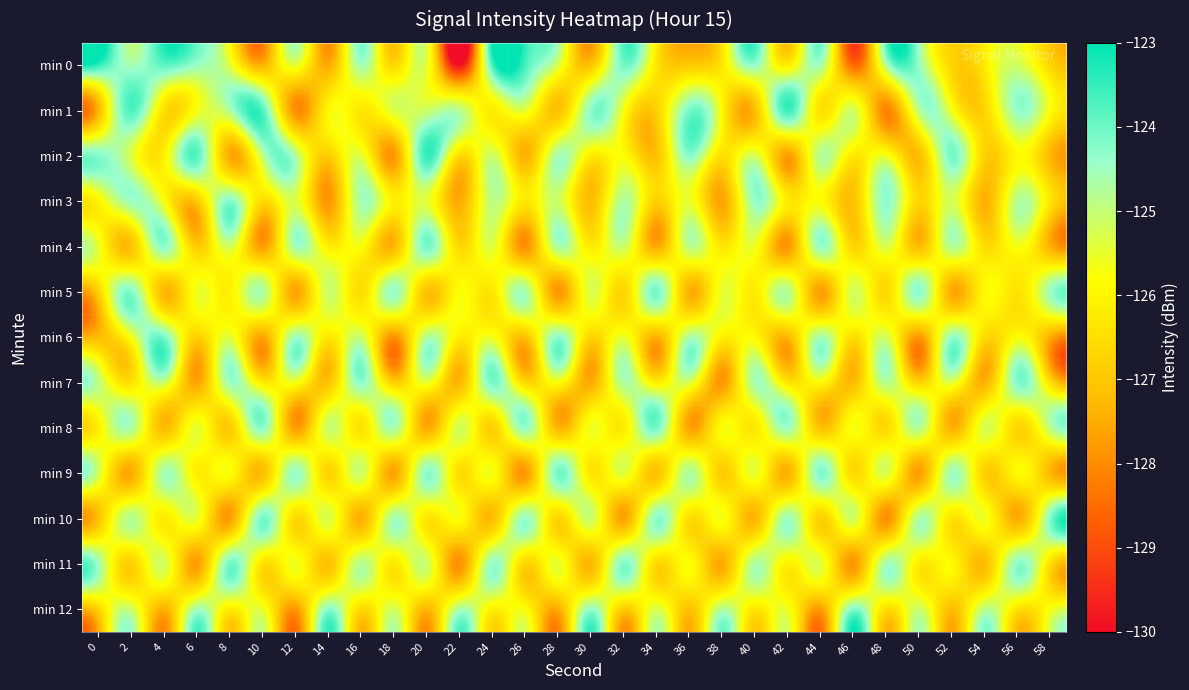

Reading left to right, extract all data points from this chart.

min 0: 0=-123.5	2=-124.6	4=-123.9	6=-124.5	8=-125.3	10=-127.3	12=-125.5	14=-127.5	16=-124.6	18=-126.6	20=-125.4	22=-129.8	24=-123.7	26=-123.6	28=-125.3	30=-127.0	32=-124.1	34=-126.3	36=-126.9	38=-126.3	40=-124.4	42=-126.1	44=-124.7	46=-128.5	48=-124.8	50=-124.4	52=-126.7	54=-126.2	56=-125.1	58=-126.7
min 1: 0=-127.3	2=-123.7	4=-126.5	6=-125.7	8=-124.8	10=-123.7	12=-127.9	14=-126.0	16=-126.3	18=-125.4	20=-125.1	22=-124.8	24=-126.2	26=-125.5	28=-127.1	30=-124.3	32=-125.7	34=-126.8	36=-124.1	38=-125.9	40=-127.2	42=-123.6	44=-126.4	46=-125.2	48=-128.1	50=-124.9	52=-125.6	54=-126.7	56=-124.4	58=-125.8
min 2: 0=-124.2	2=-125.3	4=-126.1	6=-123.8	8=-127.5	10=-125.0	12=-124.7	14=-126.9	16=-125.4	18=-127.8	20=-123.5	22=-126.6	24=-125.1	26=-127.4	28=-124.6	30=-126.2	32=-125.8	34=-127.1	36=-124.3	38=-126.5	40=-125.2	42=-127.7	44=-124.8	46=-126.3	48=-125.6	50=-127.2	52=-124.1	54=-126.8	56=-125.9	58=-127.3
min 3: 0=-126.0	2=-124.5	4=-125.7	6=-127.0	8=-124.2	10=-126.6	12=-125.3	14=-127.8	16=-124.6	18=-126.1	20=-125.4	22=-127.5	24=-124.9	26=-126.3	28=-125.1	30=-127.2	32=-124.7	34=-126.8	36=-125.5	38=-127.6	40=-124.4	42=-126.2	44=-125.8	46=-127.1	48=-124.3	50=-126.7	52=-125.2	54=-127.4	56=-124.8	58=-126.4
min 4: 0=-125.5	2=-127.1	4=-124.3	6=-126.9	8=-125.2	10=-127.7	12=-124.6	14=-126.1	16=-125.8	18=-127.3	20=-124.1	22=-126.6	24=-125.4	26=-127.9	28=-124.7	30=-126.2	32=-125.1	34=-127.5	36=-124.9	38=-126.3	40=-125.6	42=-127.8	44=-124.4	46=-126.7	48=-125.3	50=-127.2	52=-124.8	54=-126.5	56=-125.7	58=-127.4
min 5: 0=-126.8	2=-124.2	4=-127.3	6=-125.6	8=-126.1	10=-124.7	12=-127.6	14=-125.1	16=-126.5	18=-124.4	20=-127.1	22=-125.8	24=-126.3	26=-124.6	28=-127.8	30=-125.3	32=-126.7	34=-124.1	36=-127.4	38=-125.5	40=-126.2	42=-124.8	44=-127.7	46=-125.2	48=-126.6	50=-124.3	52=-127.5	54=-125.9	56=-126.4	58=-124.5
min 6: 0=-127.2	2=-125.7	4=-124.1	6=-126.8	8=-125.4	10=-127.6	12=-124.5	14=-126.3	16=-125.1	18=-127.9	20=-124.8	22=-126.2	24=-125.6	26=-127.1	28=-124.3	30=-126.7	32=-125.5	34=-127.4	36=-124.7	38=-126.1	40=-125.9	42=-127.3	44=-124.6	46=-126.5	48=-125.2	50=-127.8	52=-124.4	54=-126.6	56=-125.8	58=-127.5
min 7: 0=-124.9	2=-126.4	4=-125.1	6=-127.6	8=-124.5	10=-126.2	12=-125.7	14=-127.1	16=-124.3	18=-126.8	20=-125.5	22=-127.3	24=-124.1	26=-126.6	28=-125.8	30=-127.5	32=-124.7	34=-126.1	36=-125.3	38=-127.8	40=-124.6	42=-126.3	44=-125.9	46=-127.2	48=-124.8	50=-126.7	52=-125.4	54=-127.4	56=-124.2	58=-126.5
min 8: 0=-126.1	2=-124.7	4=-127.2	6=-125.5	8=-126.9	10=-124.3	12=-127.7	14=-125.1	16=-126.4	18=-124.6	20=-127.5	22=-125.2	24=-126.8	26=-124.4	28=-127.3	30=-125.6	32=-126.2	34=-124.1	36=-127.6	38=-125.8	40=-126.3	42=-124.5	44=-127.1	46=-125.7	48=-126.6	50=-124.8	52=-127.4	54=-125.3	56=-126.7	58=-124.9
min 9: 0=-125.2	2=-127.5	4=-124.6	6=-126.1	8=-125.8	10=-127.2	12=-124.4	14=-126.7	16=-125.1	18=-127.6	20=-124.3	22=-126.5	24=-125.7	26=-127.8	28=-124.1	30=-126.3	32=-125.4	34=-127.1	36=-124.7	38=-126.9	40=-125.5	42=-127.4	44=-124.2	46=-126.6	48=-125.3	50=-127.7	52=-124.5	54=-126.8	56=-125.9	58=-127.3
min 10: 0=-127.1	2=-124.8	4=-126.2	6=-125.5	8=-127.7	10=-124.1	12=-126.6	14=-125.3	16=-127.4	18=-124.6	20=-126.3	22=-125.8	24=-127.2	26=-124.4	28=-126.7	30=-125.1	32=-127.6	34=-124.3	36=-126.5	38=-125.7	40=-127.3	42=-124.5	44=-126.8	46=-125.2	48=-127.9	50=-124.7	52=-126.4	54=-125.6	56=-127.5	58=-124.2
min 11: 0=-124.5	2=-126.8	4=-125.2	6=-127.7	8=-124.1	10=-126.4	12=-125.6	14=-127.1	16=-124.8	18=-126.3	20=-125.1	22=-127.9	24=-124.4	26=-126.7	28=-125.5	30=-127.3	32=-124.2	34=-126.6	36=-125.8	38=-127.5	40=-124.7	42=-126.1	44=-125.4	46=-127.8	48=-124.6	50=-126.2	52=-125.9	54=-127.2	56=-124.3	58=-126.5
min 12: 0=-126.7	2=-125.1	4=-127.4	6=-124.6	8=-126.2	10=-125.5	12=-127.8	14=-124.3	16=-126.6	18=-125.2	20=-127.3	22=-124.7	24=-126.1	26=-125.8	28=-127.5	30=-124.4	32=-126.9	34=-125.3	36=-127.1	38=-124.8	40=-126.3	42=-125.6	44=-127.7	46=-124.2	48=-126.5	50=-125.1	52=-127.2	54=-124.9	56=-126.4	58=-125.7